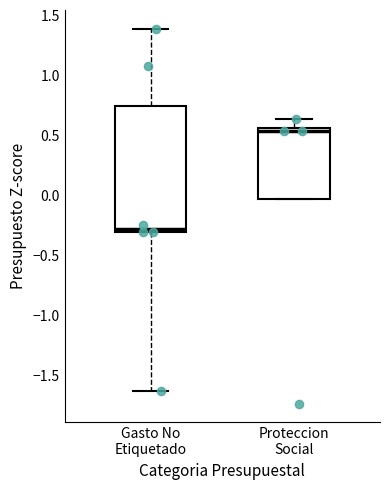

Reading left to right, read every box against the y-axis: the position of its median line, the range the box covers, and the ends of its whiskers. The values are not printed on the chart, so give them approximately, as read against the axis.

Gasto No Etiquetado: median -0.25, box -0.30 to 0.75, whiskers -1.65 to 1.40
Proteccion Social: median 0.55 (just below the box's upper edge), box -0.05 to 0.55, whiskers -0.05 to 0.65